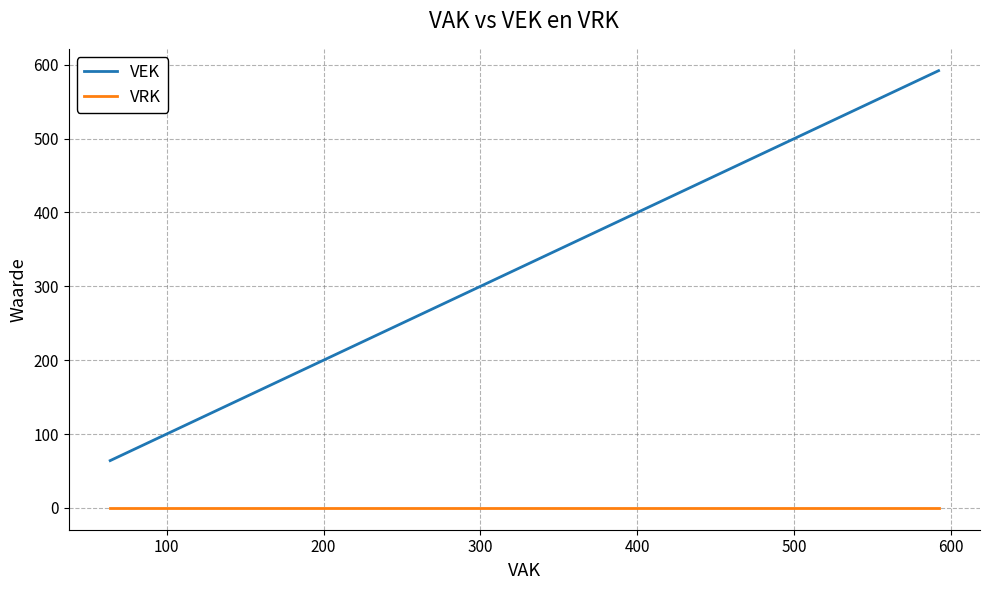

What is the average value of the VEK series?

270